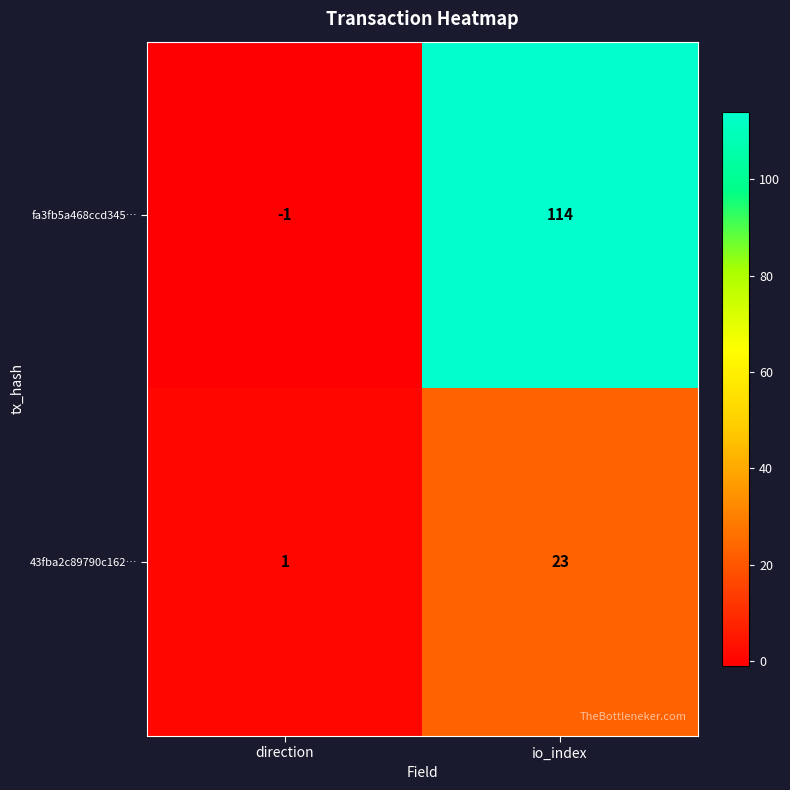

Reading left to right, list all the values displayed in this chart.

fa3fb5a468ccd345…: -1	114
43fba2c89790c162…: 1	23